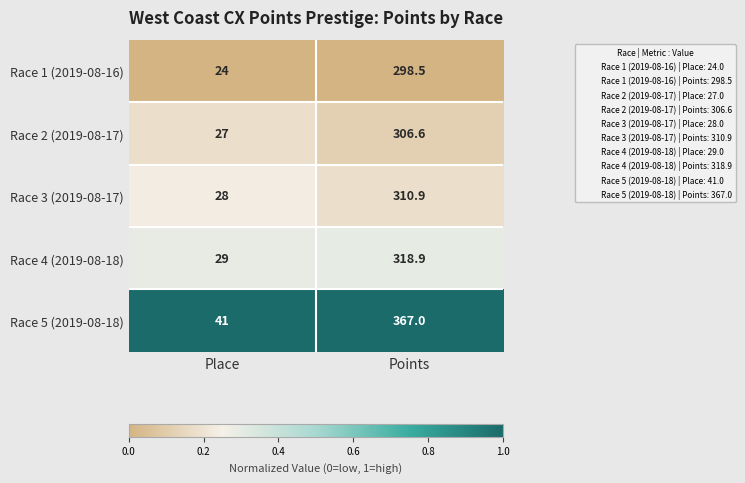

The Race 5 (2019-08-18) series shows 627.6 at Points. True or false?

False